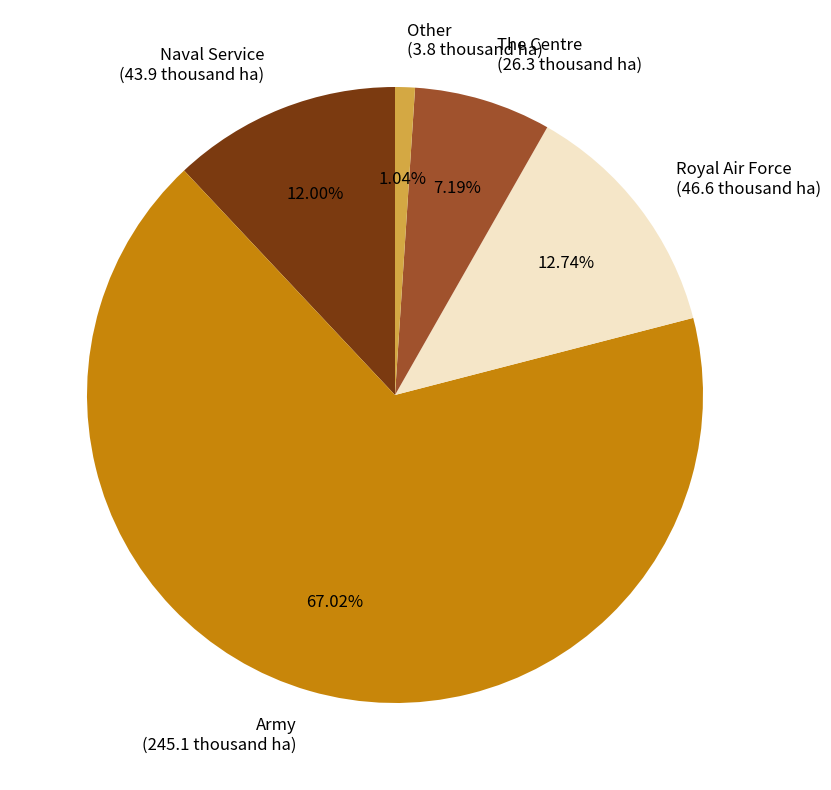

Which has a higher value, Royal Air Force (46.6 thousand ha) or Other (3.8 thousand ha)?

Royal Air Force (46.6 thousand ha)